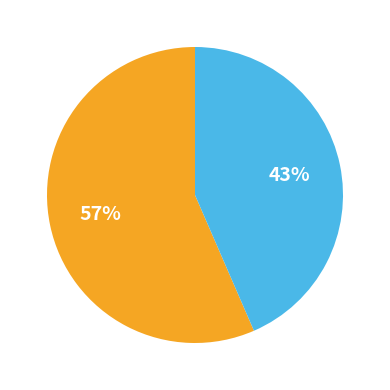

Is there any slice that represents more than half of the pie?

Yes